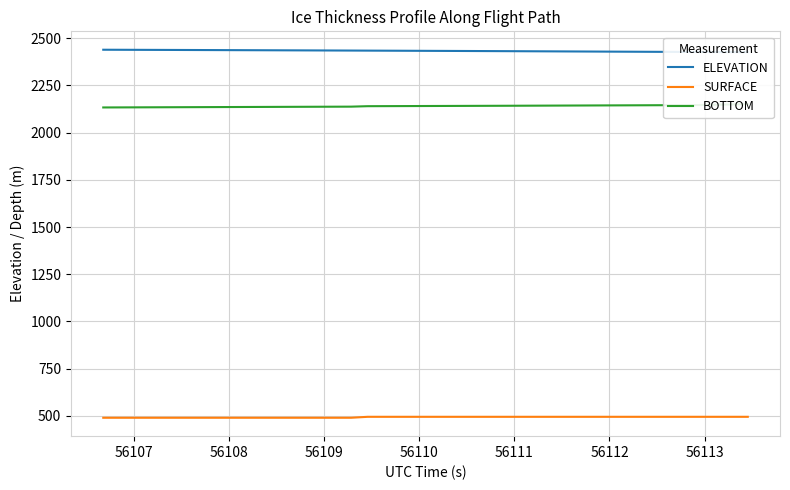

List the series in order of their overall mean, lowest first.

SURFACE, BOTTOM, ELEVATION